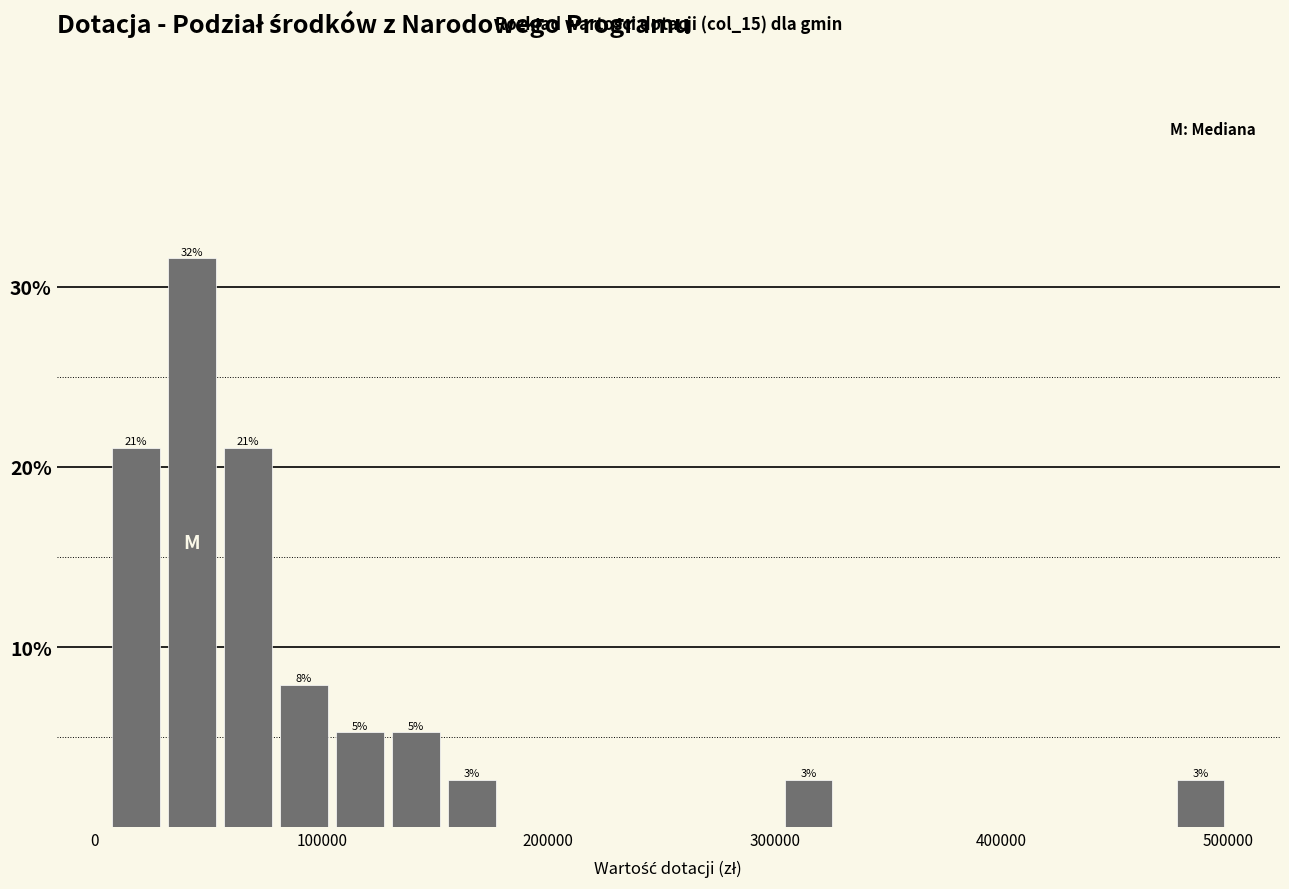

Around what value on the x-axis is the tallest bar? Give the approximate position of its centre, as read against the axis.

40000